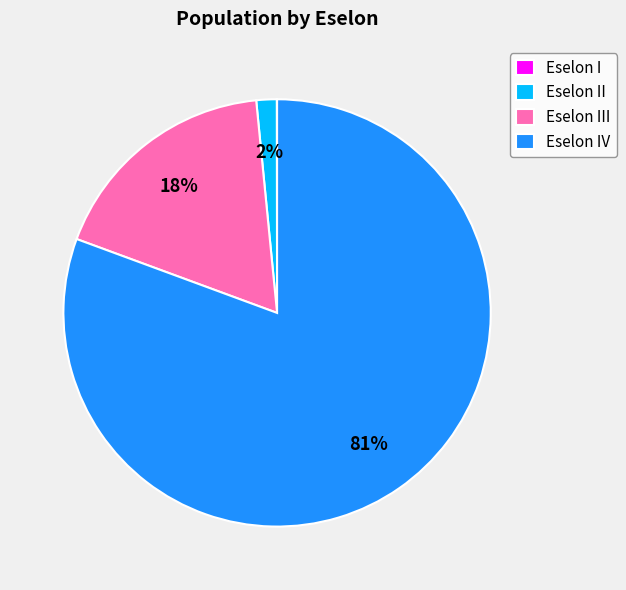

Does any single category account for the majority?

Yes